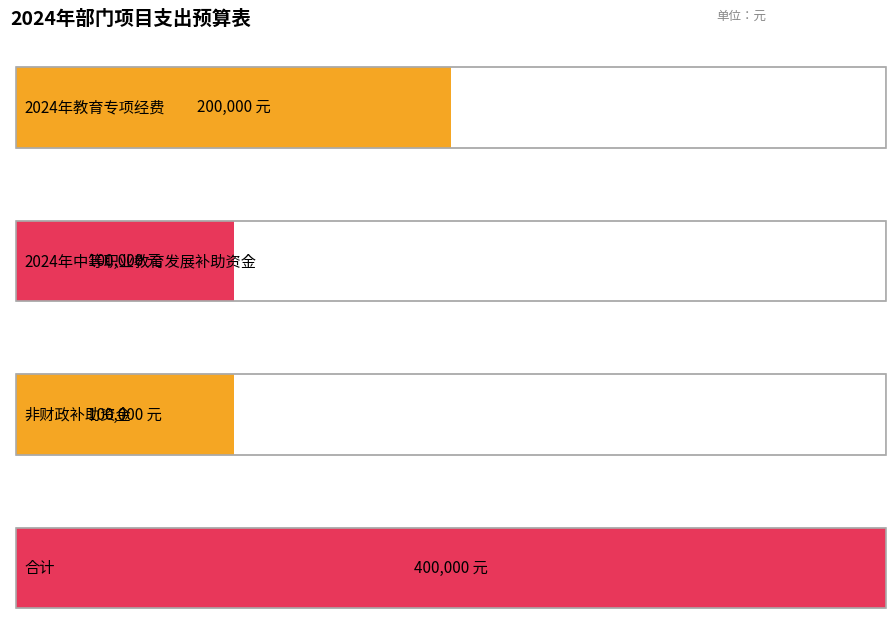

At which label is the value closest to 250000?

2024年教育专项经费